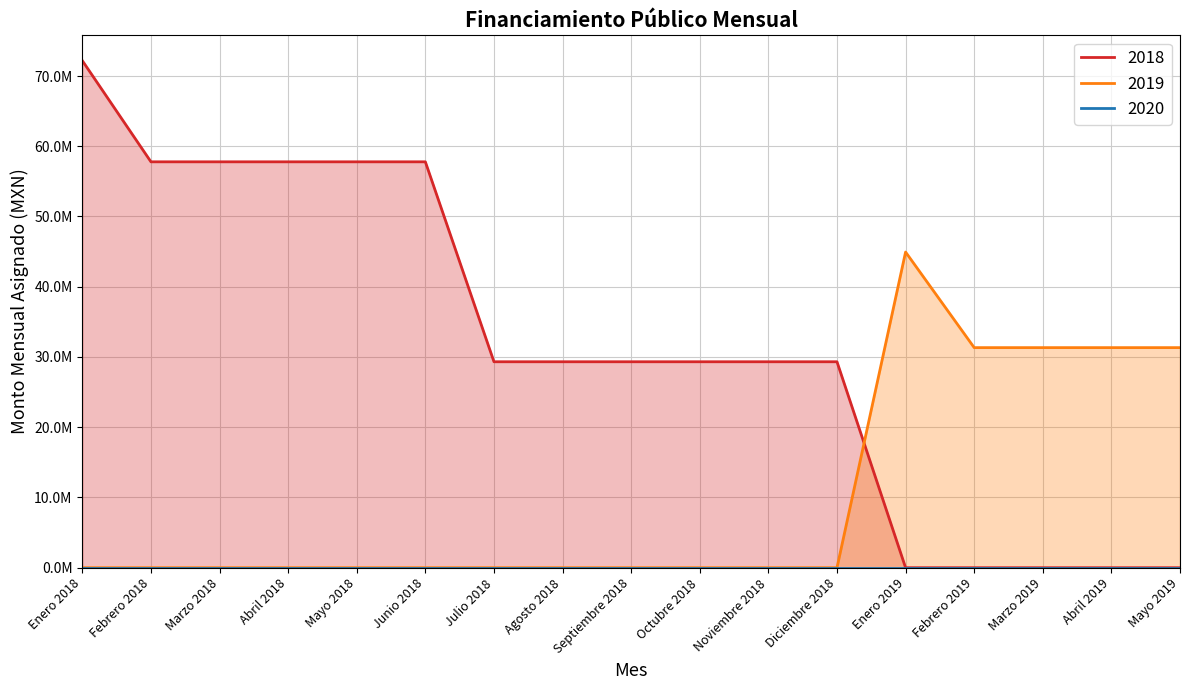

What is the label of the 11th point from the right?

Julio 2018